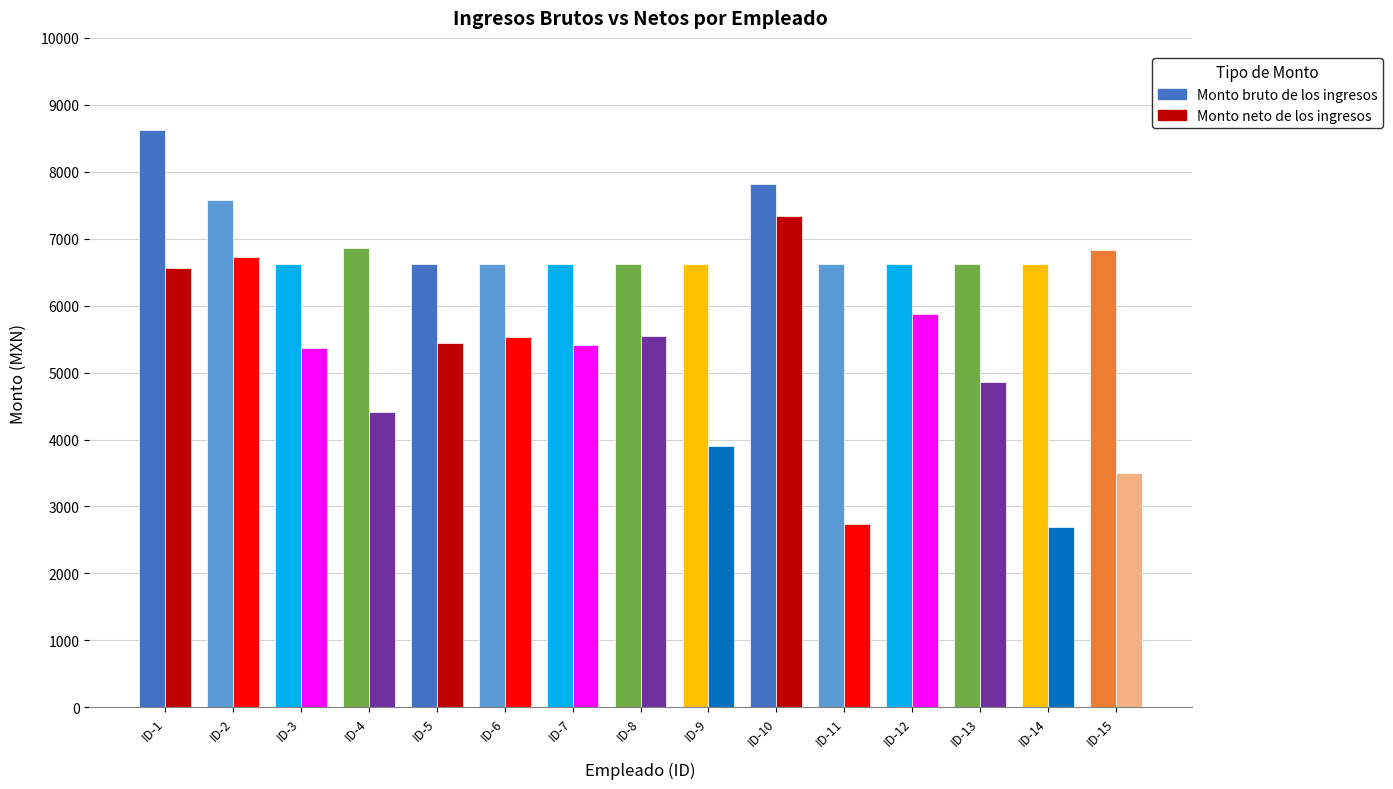

What is the value of the Monto neto de los ingresos bar at the 10th from the left?

7340.8